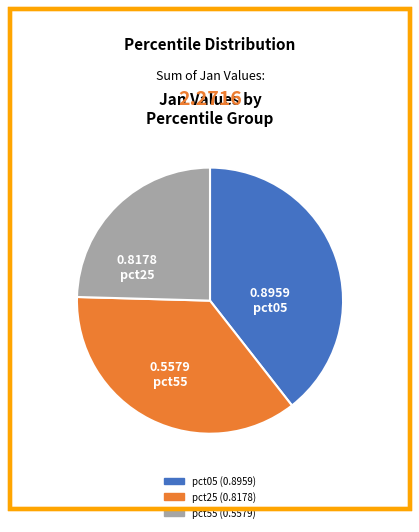

Is there a majority slice in this chart?

No